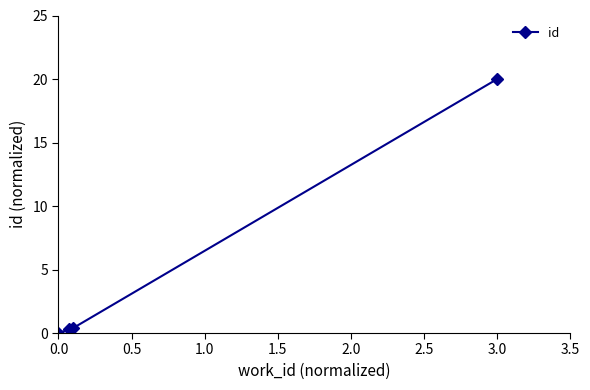

What is the average value?

5.2